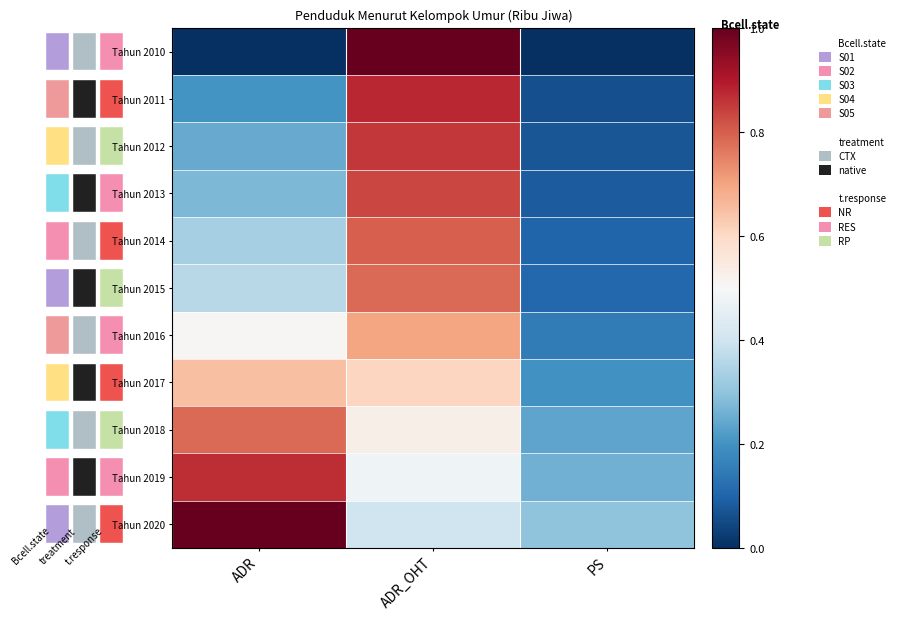

Reading right to left, extract all data points from this chart.

Tahun 2010: PS=0.0	ADR_OHT=1.0	ADR=0.0
Tahun 2011: PS=0.1	ADR_OHT=0.9	ADR=0.2
Tahun 2012: PS=0.1	ADR_OHT=0.9	ADR=0.2
Tahun 2013: PS=0.1	ADR_OHT=0.8	ADR=0.3
Tahun 2014: PS=0.1	ADR_OHT=0.8	ADR=0.3
Tahun 2015: PS=0.1	ADR_OHT=0.8	ADR=0.4
Tahun 2016: PS=0.2	ADR_OHT=0.7	ADR=0.5
Tahun 2017: PS=0.2	ADR_OHT=0.6	ADR=0.7
Tahun 2018: PS=0.2	ADR_OHT=0.5	ADR=0.8
Tahun 2019: PS=0.3	ADR_OHT=0.5	ADR=0.9
Tahun 2020: PS=0.3	ADR_OHT=0.4	ADR=1.0